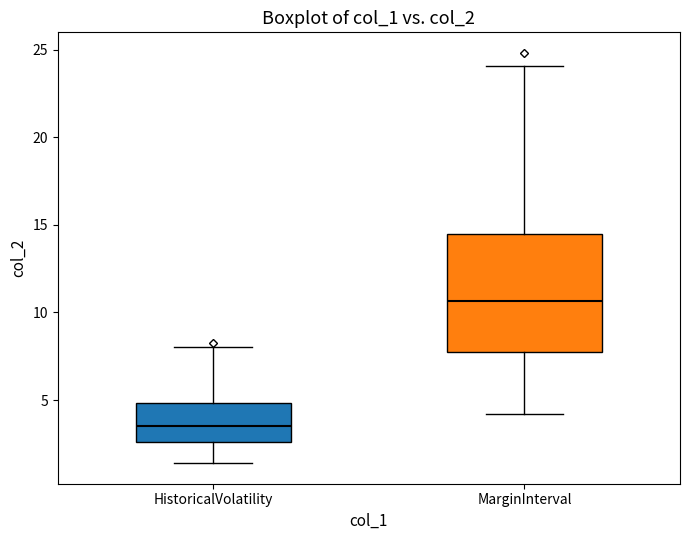

Reading left to right, read every box against the y-axis: the position of its median line, the range the box covers, and the ends of its whiskers. The values are not printed on the chart, so give them approximately, as read against the axis.

HistoricalVolatility: median 3.5, box 2.5 to 5.0, whiskers 1.5 to 8.0
MarginInterval: median 10.5, box 8.0 to 14.5, whiskers 4.0 to 24.0